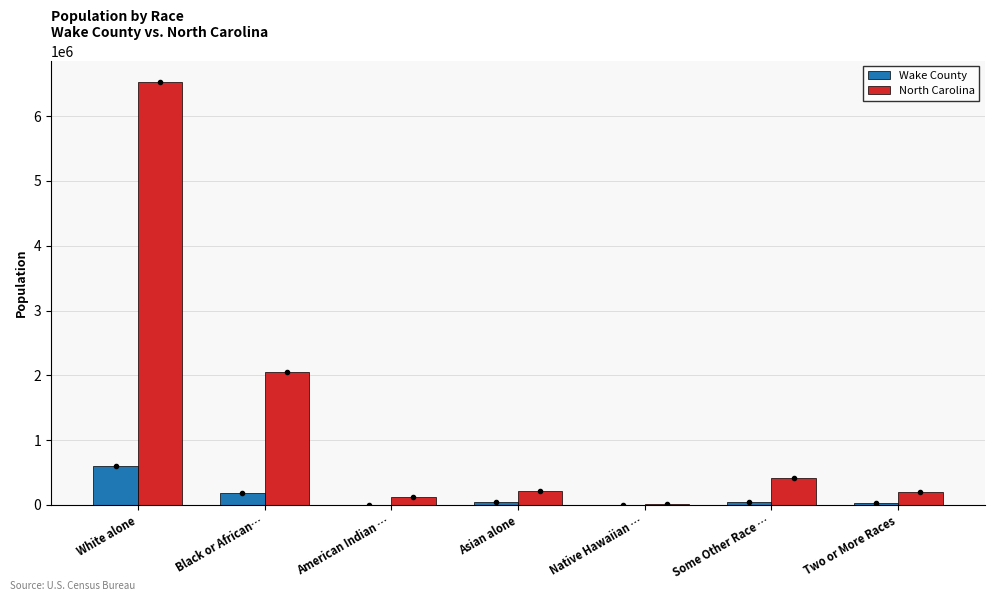

How many values in the North Carolina series exceed 208962?

3